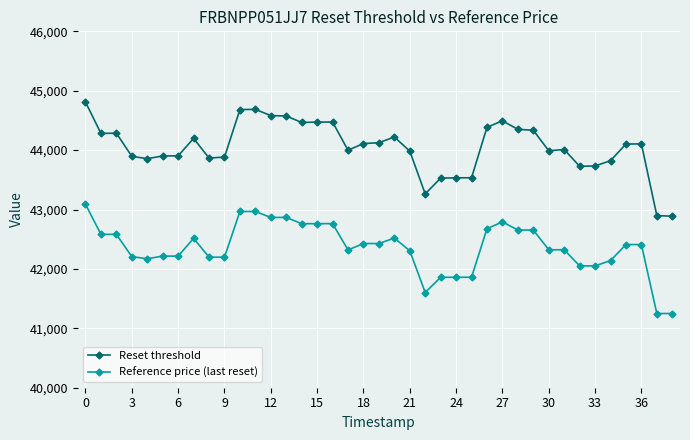

Which series has the largest total across all categories?

Reset threshold